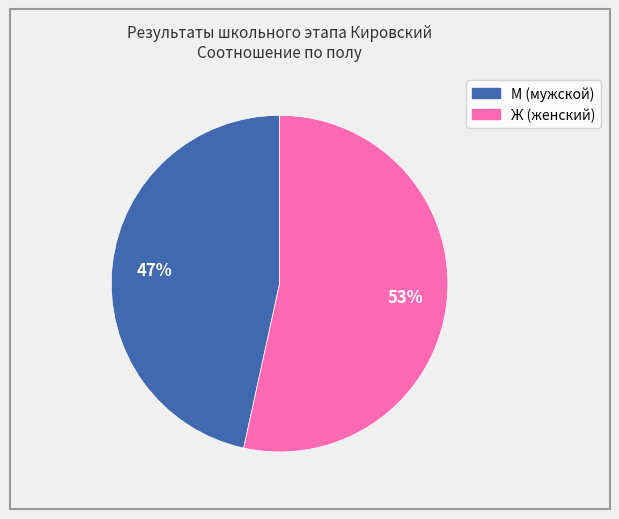

How many slices are in this pie chart?

2